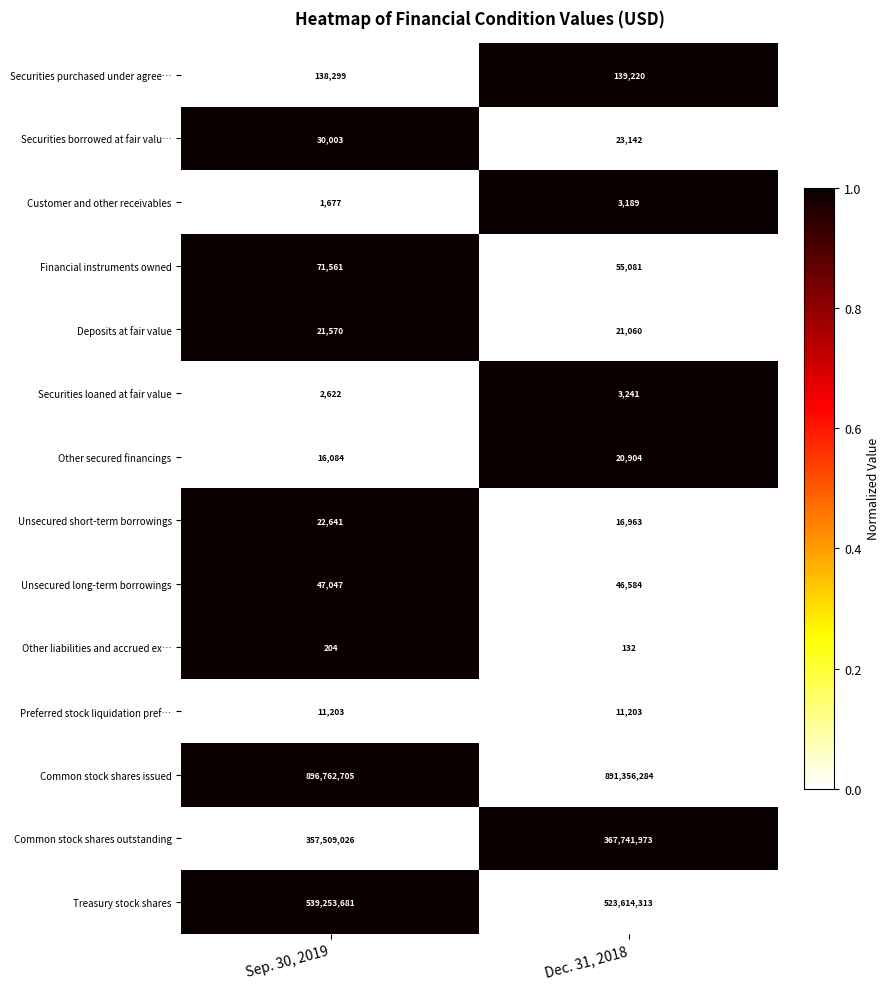

What is the difference between the highest and lowest values at Dec. 31, 2018?

891356152